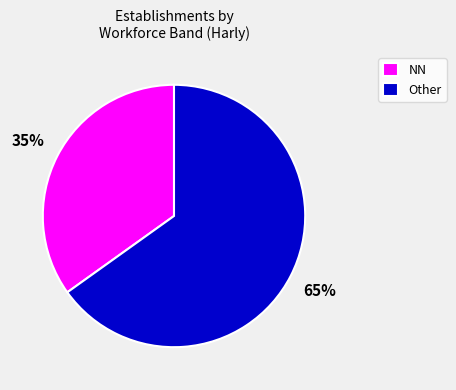

What is the smallest slice in the pie chart?

NN